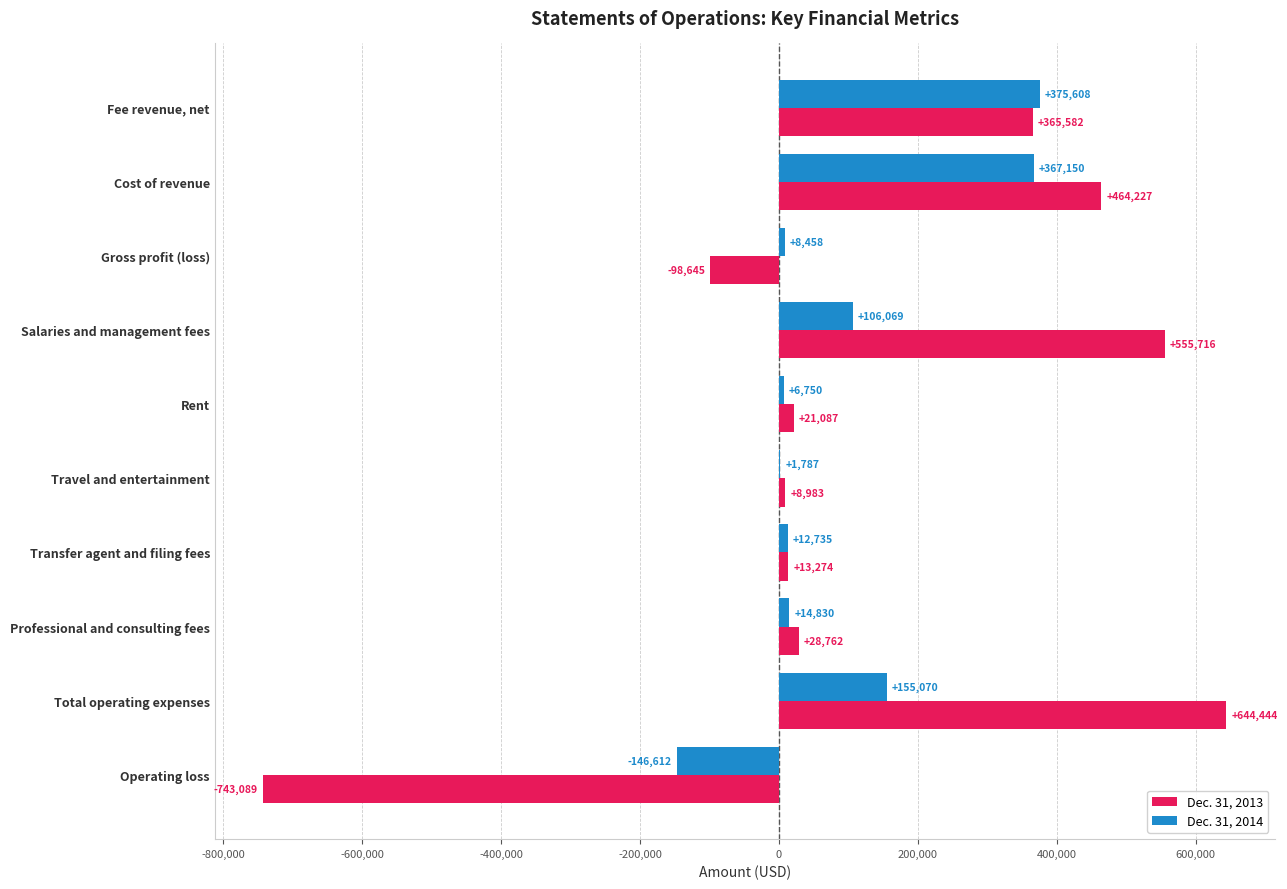

Which category has the highest value in the Dec. 31, 2013 series?

Total operating expenses